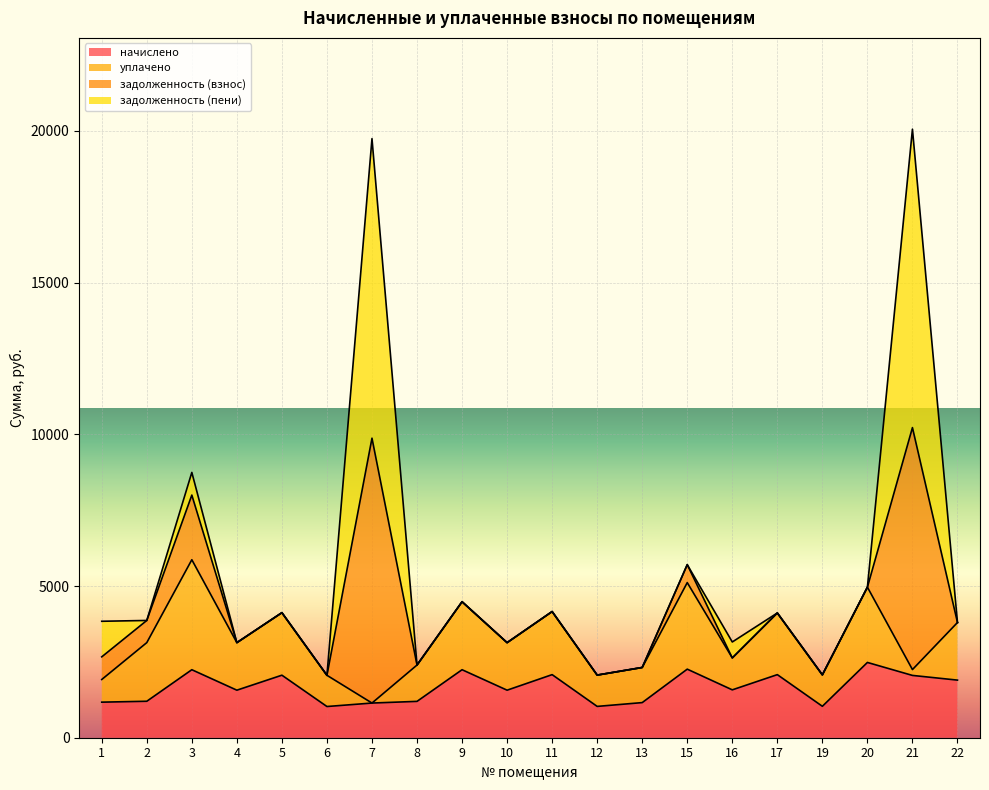

What is the total value across all series at 17?

4112.2